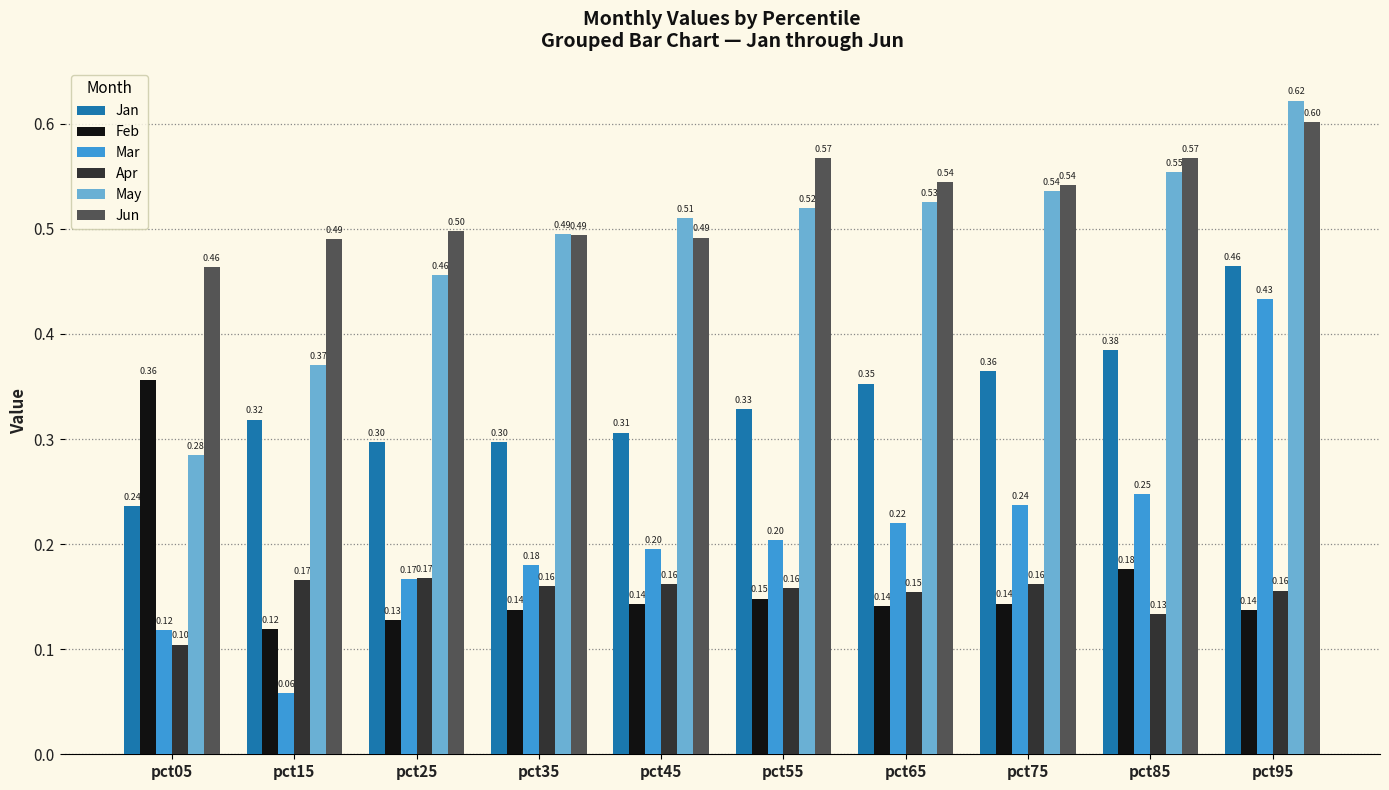

What is the sum of all Jan values?

3.3